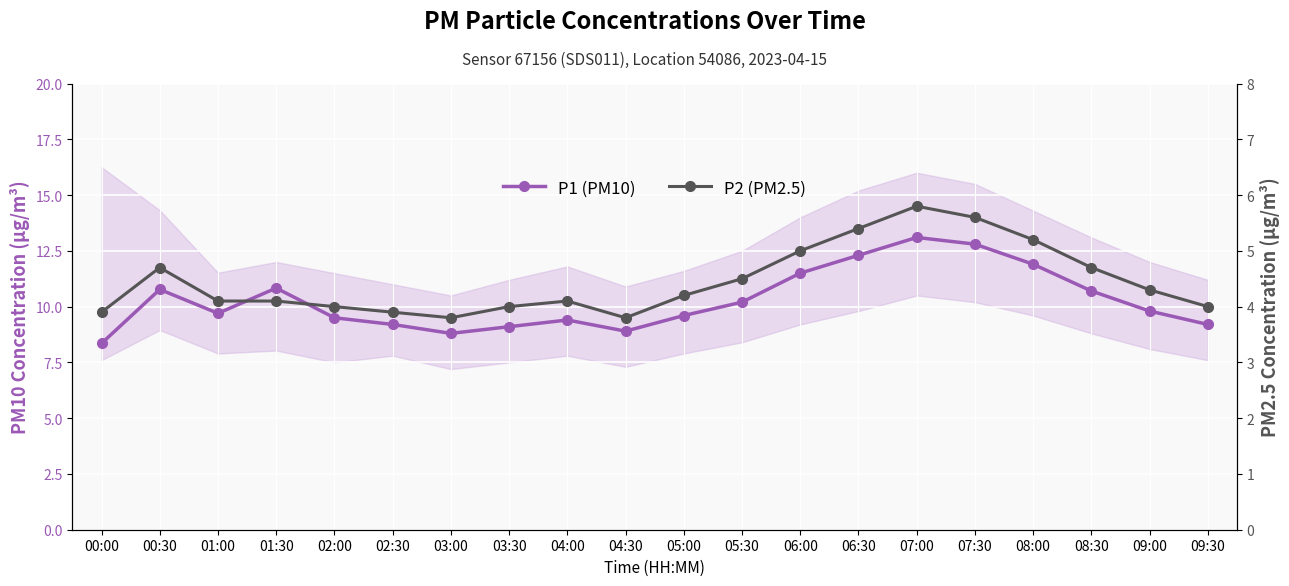

At which label does P2 (PM2.5) reach its peak?

07:00